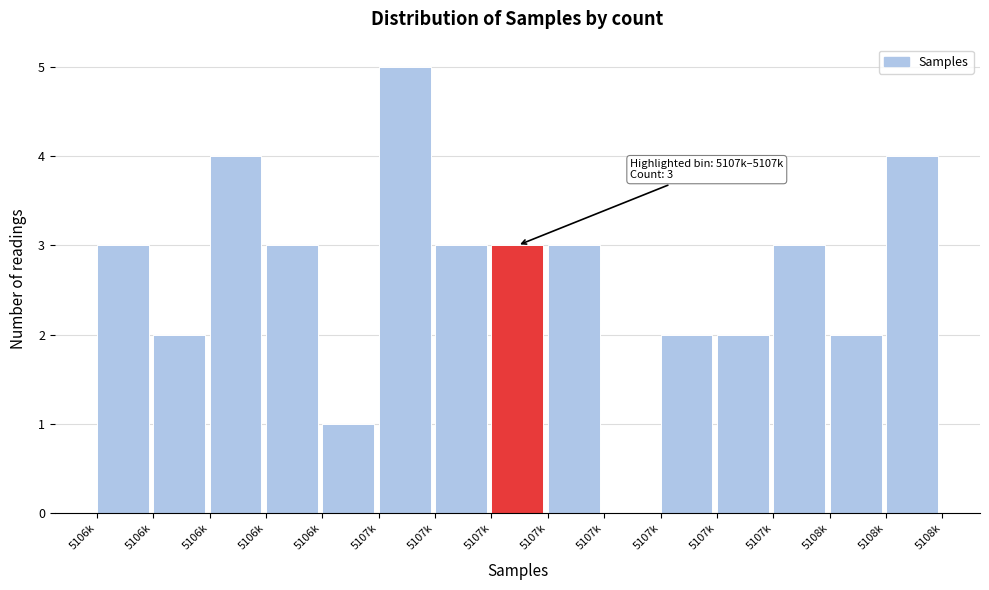

Count the number of categories in the chart.

15